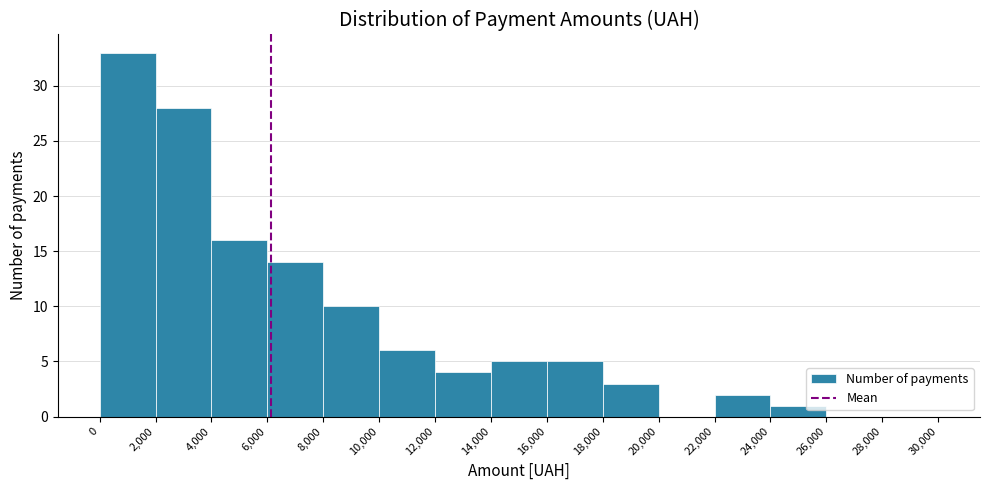

How tall is the bar that spans 2,000 to 4,000 on the x-axis? The values are not printed on the chart, so give them approximately, as read against the axis.

28